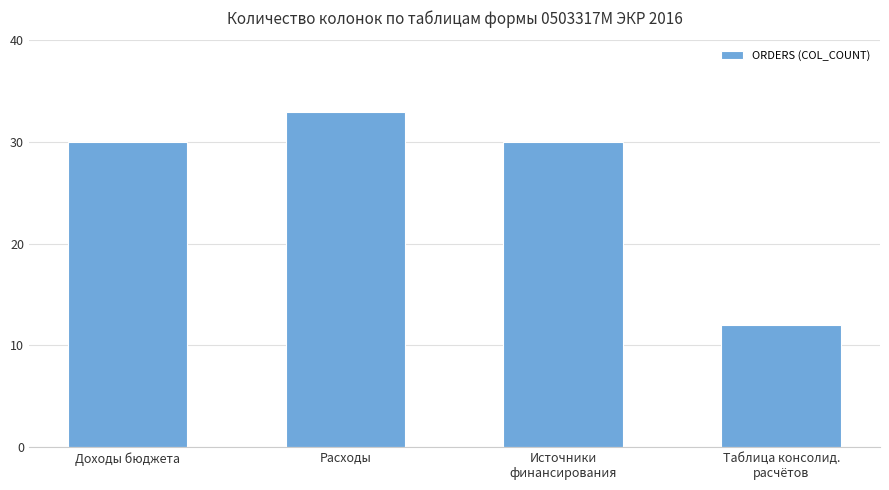

What is the minimum value shown in the chart?

12